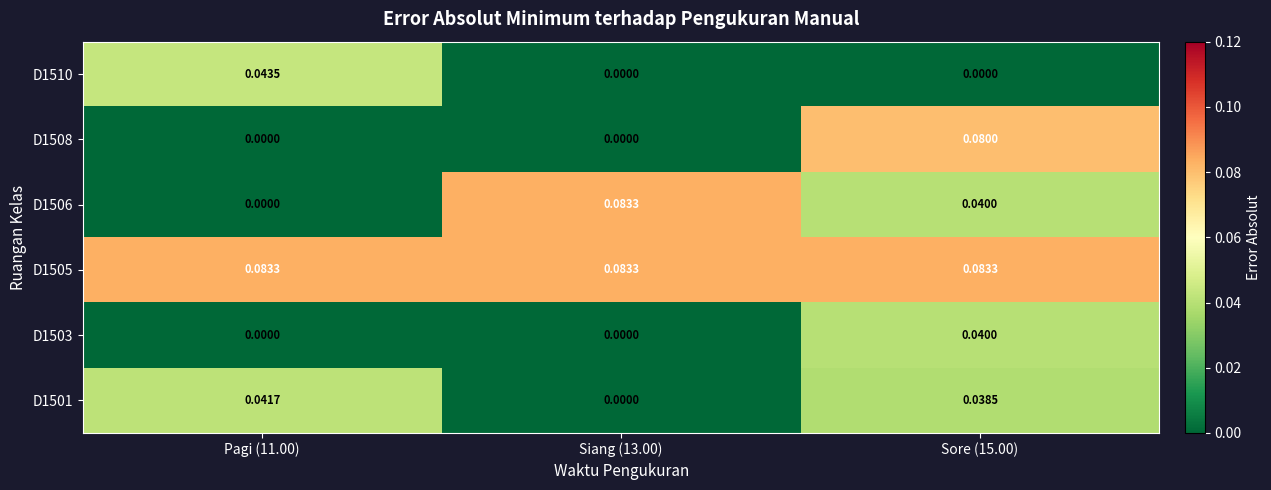

Between Siang (13.00) and Pagi (11.00), which is larger?

Pagi (11.00)